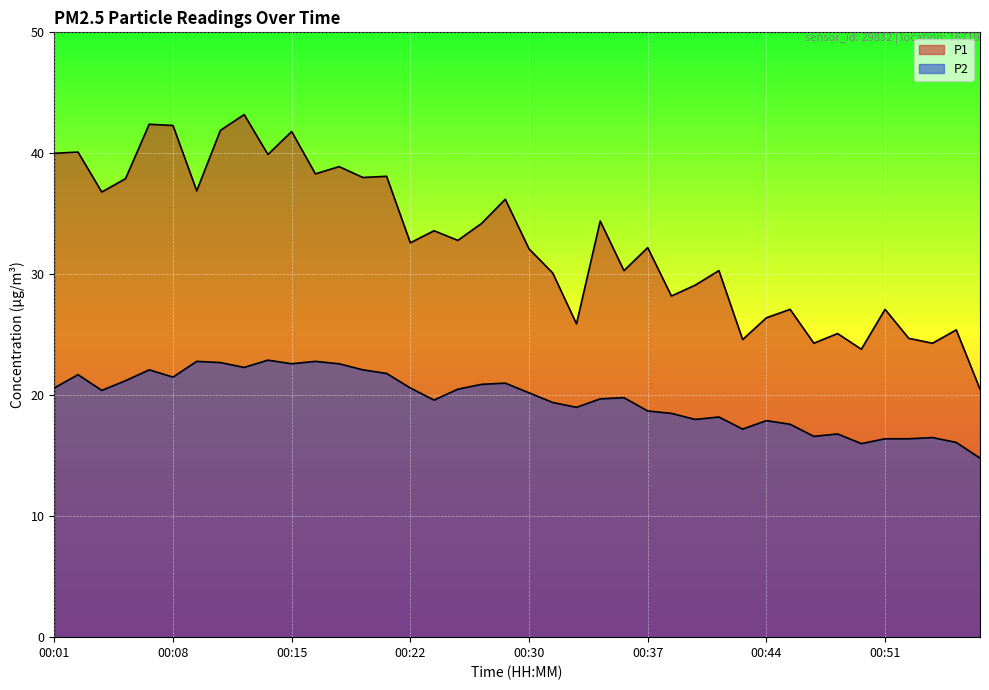

At 00:17, list the series in order from smallest to largest.

P2, P1